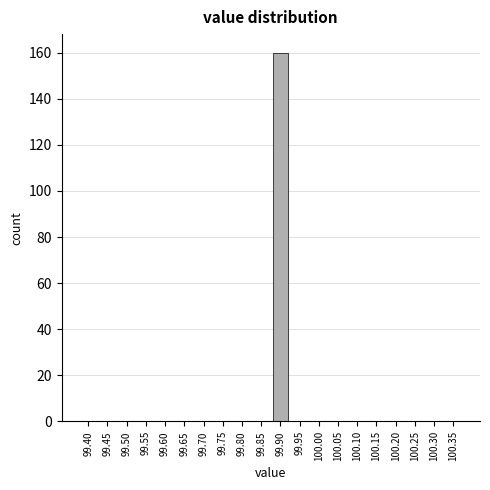

Reading left to right, extract all data points from this chart.

99.40=0	99.45=0	99.50=0	99.55=0	99.60=0	99.65=0	99.70=0	99.75=0	99.80=0	99.85=0	99.90=160	99.95=0	100.00=0	100.05=0	100.10=0	100.15=0	100.20=0	100.25=0	100.30=0	100.35=0